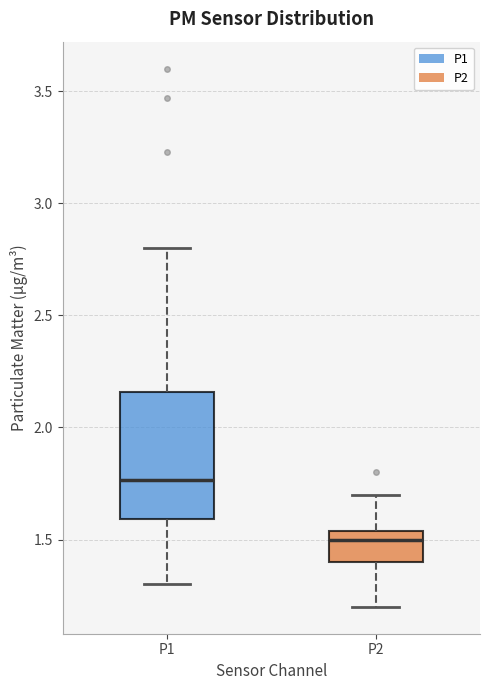

Comparing the boxes themselves (not the whiskers), which one is the tallest?

P1